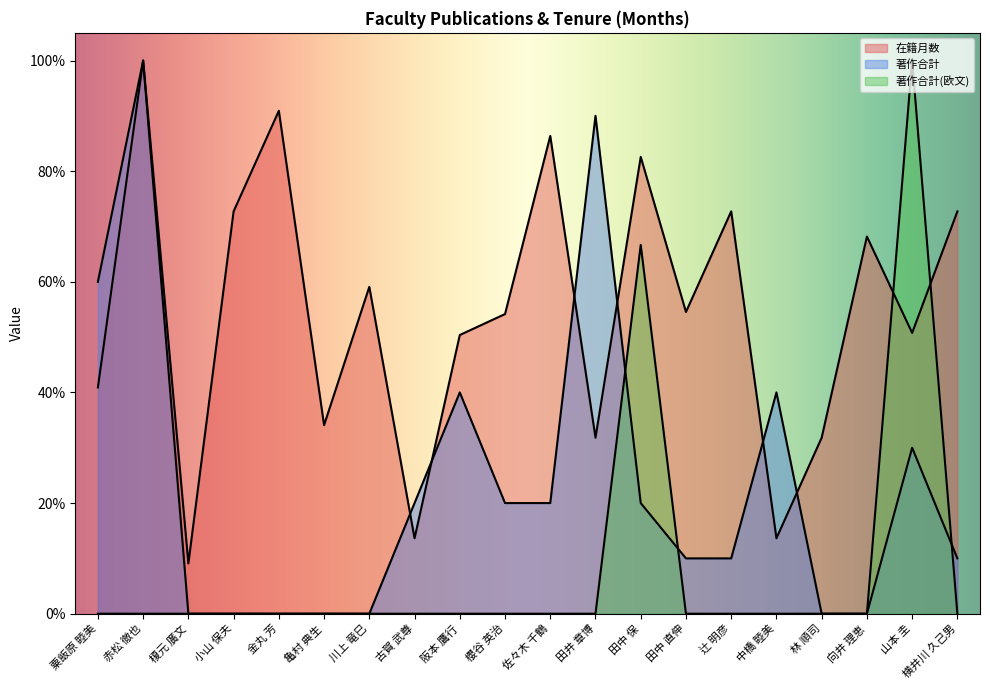

Which series changed the most between 榎元 廣文 and 阪本 鷹行?

在籍月数